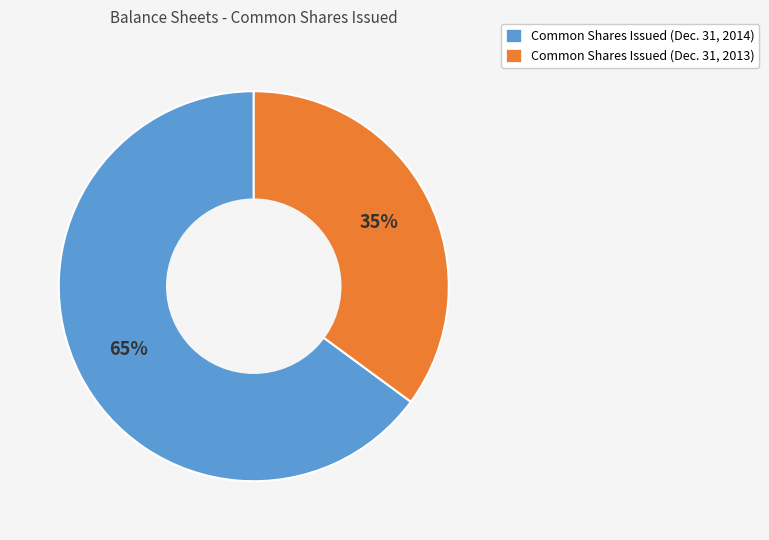

Which category has the biggest portion of the pie?

Common Shares Issued (Dec. 31, 2014)